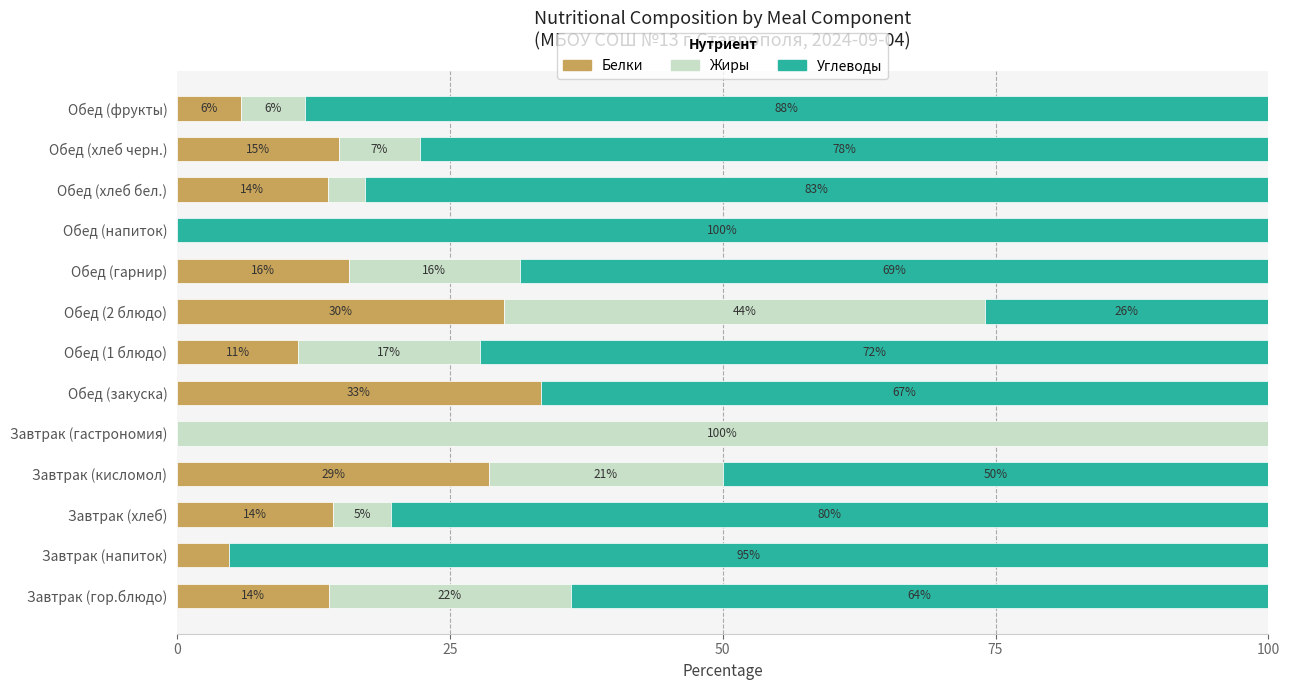

Which series has the widest spread of values?

Жиры